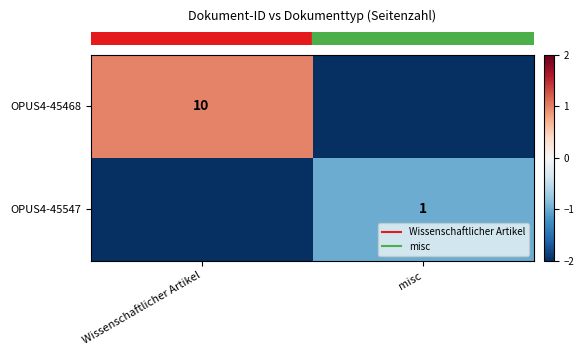

Is the value of row_1 at misc greater than the value of row_0 at misc?

Yes